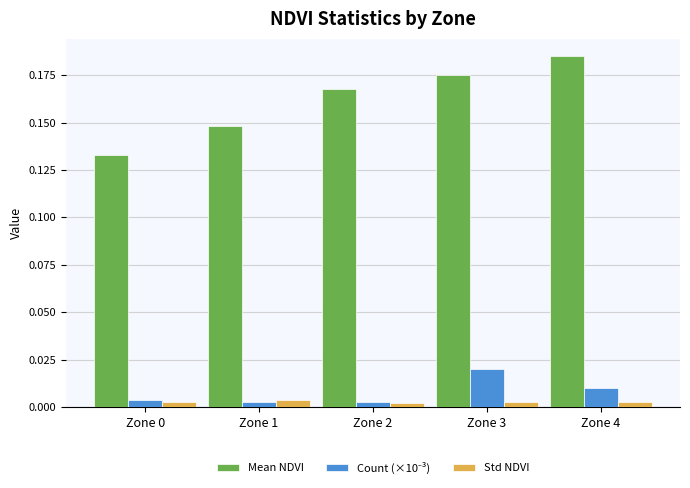

Which category has the highest value in the Mean NDVI series?

Zone 4